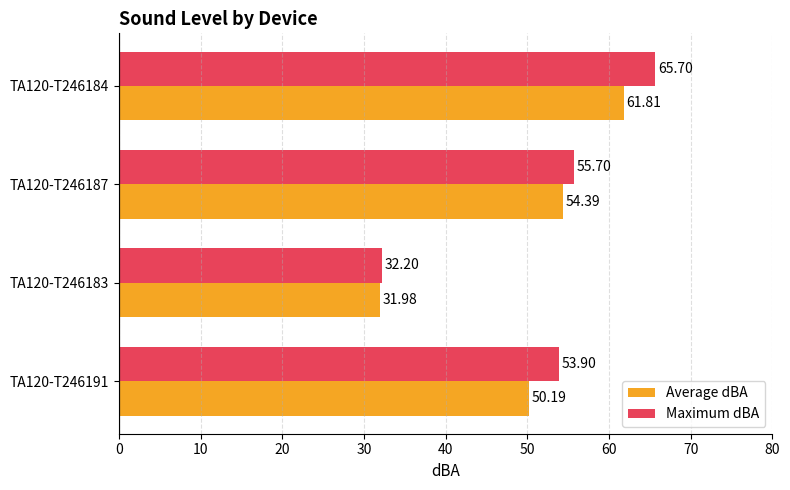

Which series changed the most between TA120-T246191 and TA120-T246183?

Maximum dBA